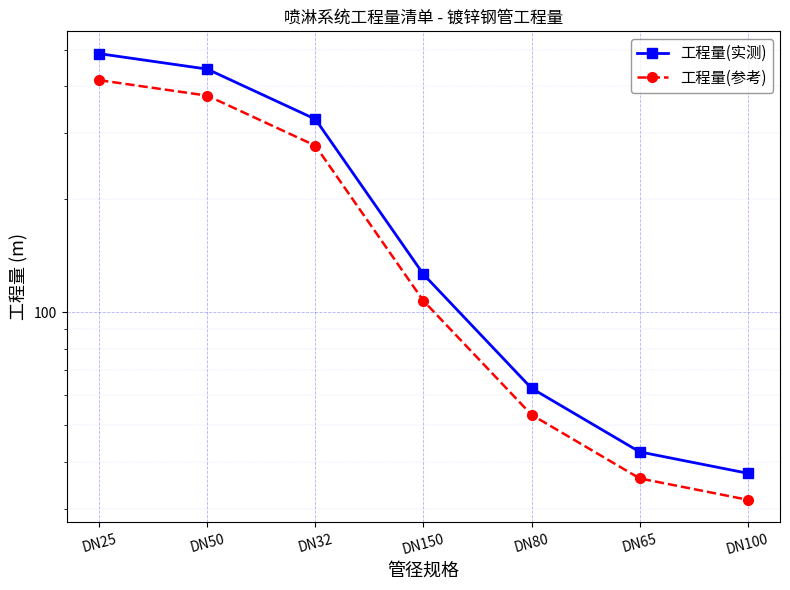

Is it true that 工程量(实测) equals 443.4 at DN50?

True